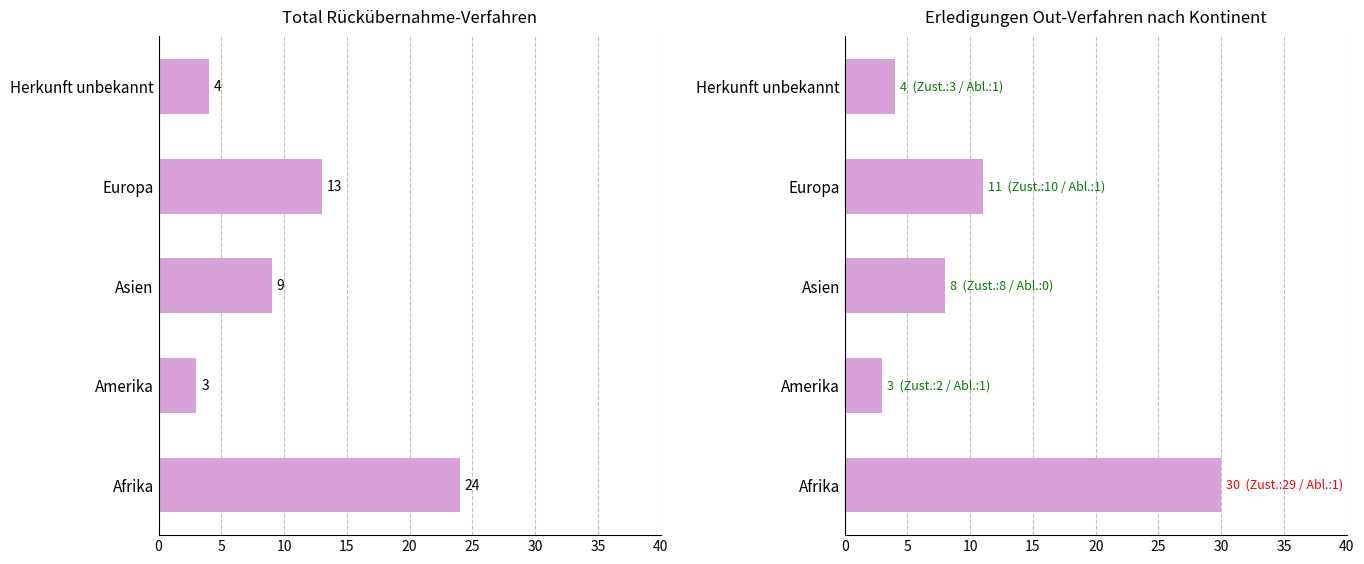

What is the average value of the Total Erledigungen Out series?

11